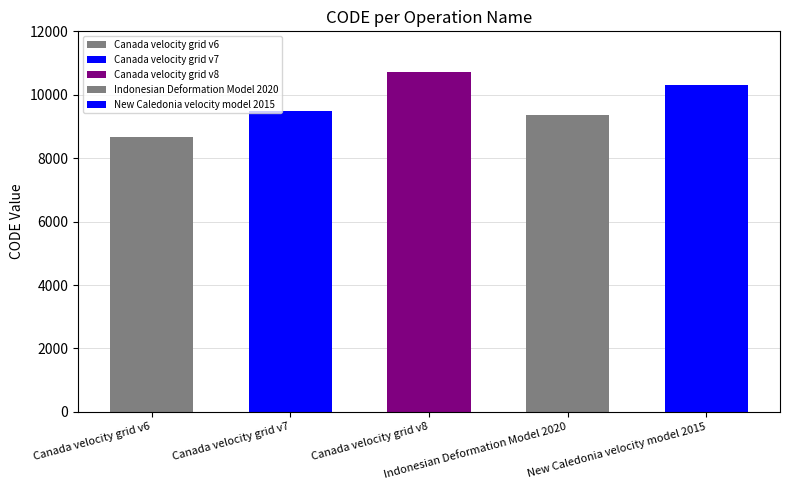

Rank the categories by value from lowest to highest.

Canada velocity grid v6, Indonesian Deformation Model 2020, Canada velocity grid v7, New Caledonia velocity model 2015, Canada velocity grid v8